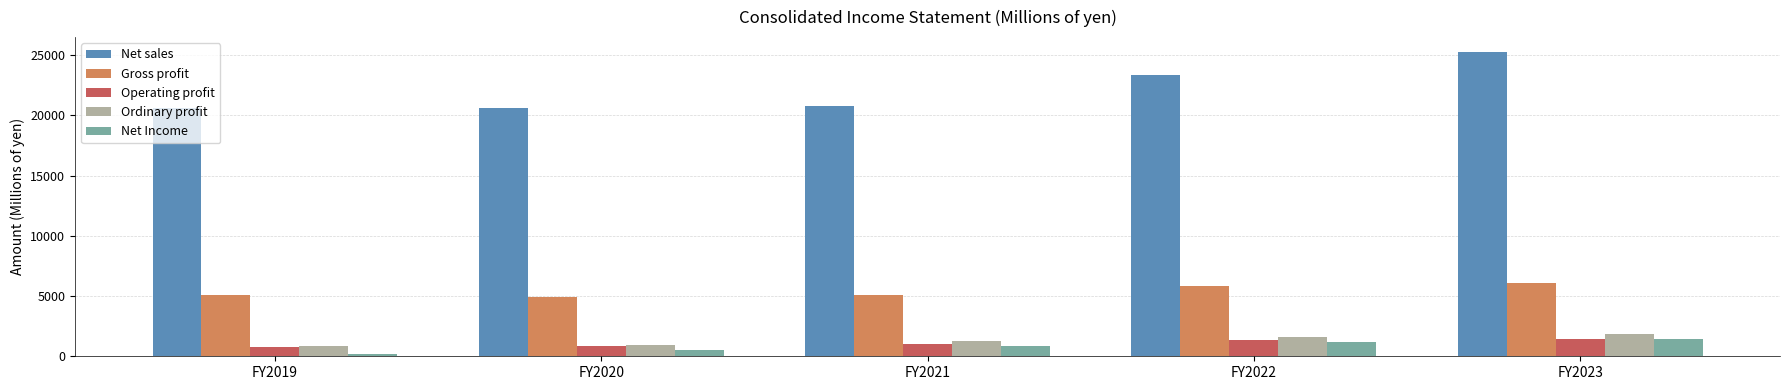

What are all the series names shown in the legend?

Net sales, Gross profit, Operating profit, Ordinary profit, Net Income